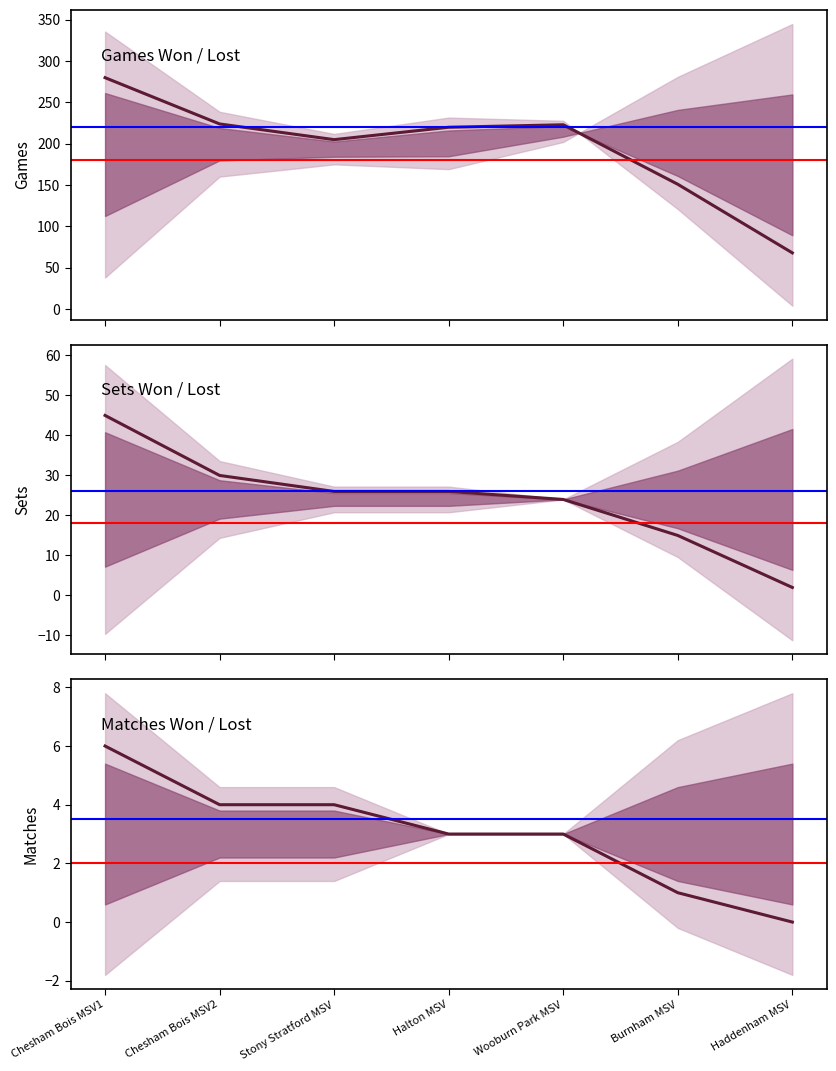

What is the total value across all series at Wooburn Park MSV?

250